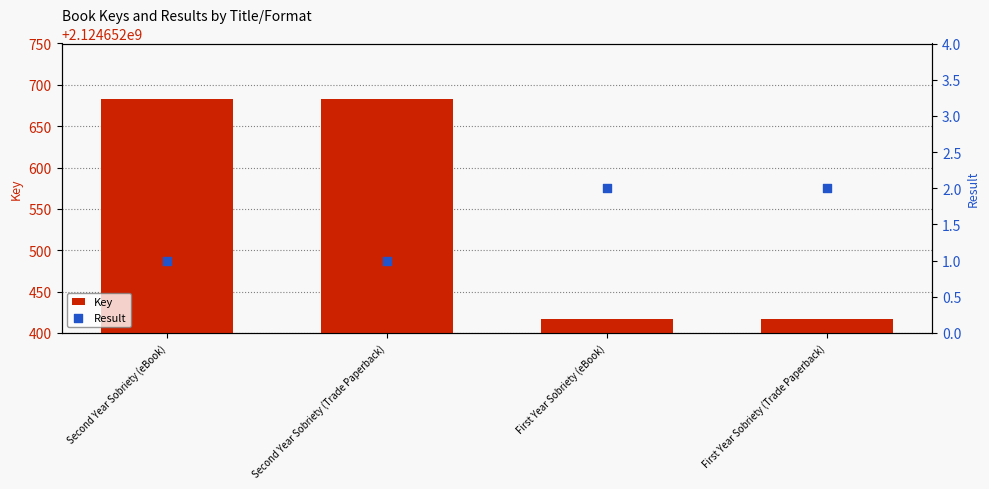

What are all the series names shown in the legend?

Key, Result